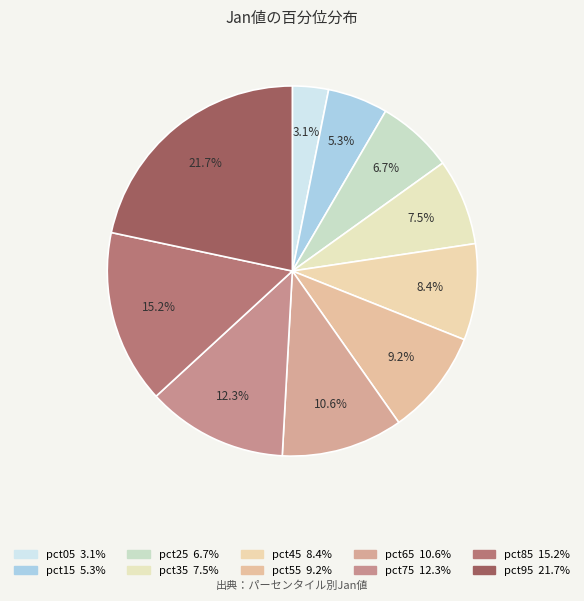

True or false: pct75 accounts for 12% of the total.

True